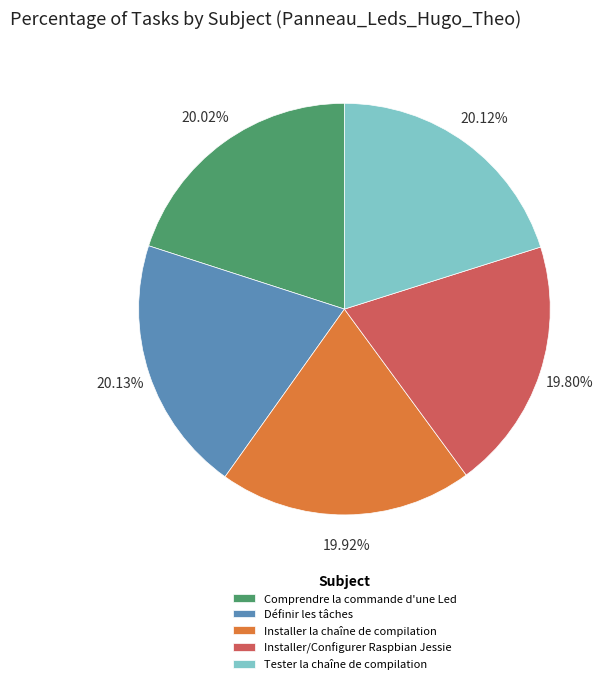

Is it true that Définir les tâches is 20% of the pie?

True